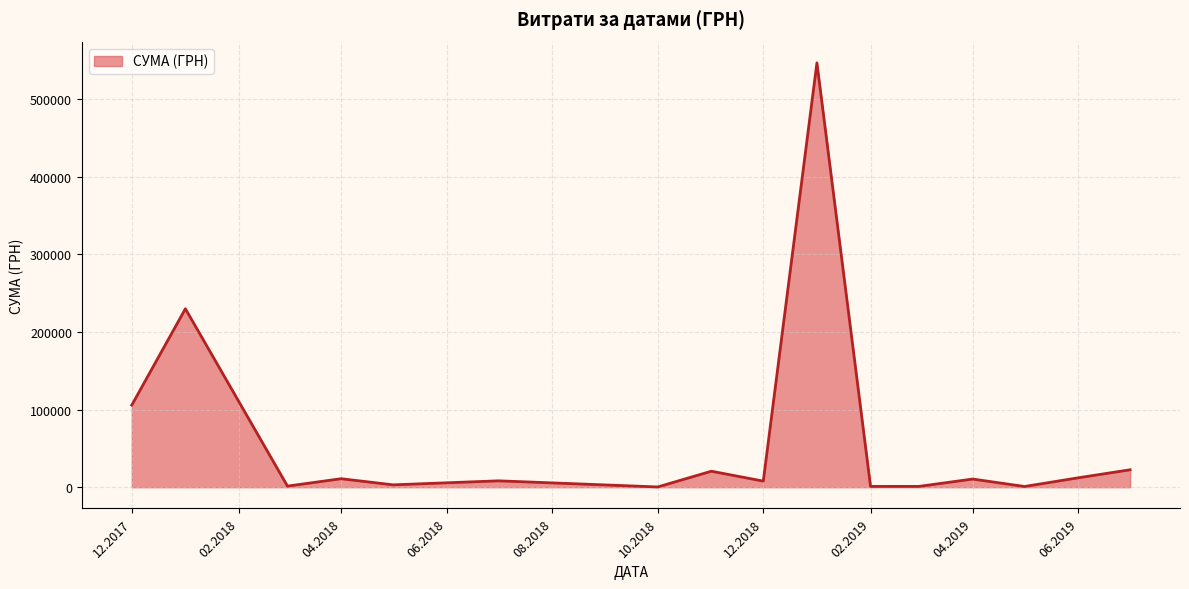

What is the greatest value displayed?

546929.7